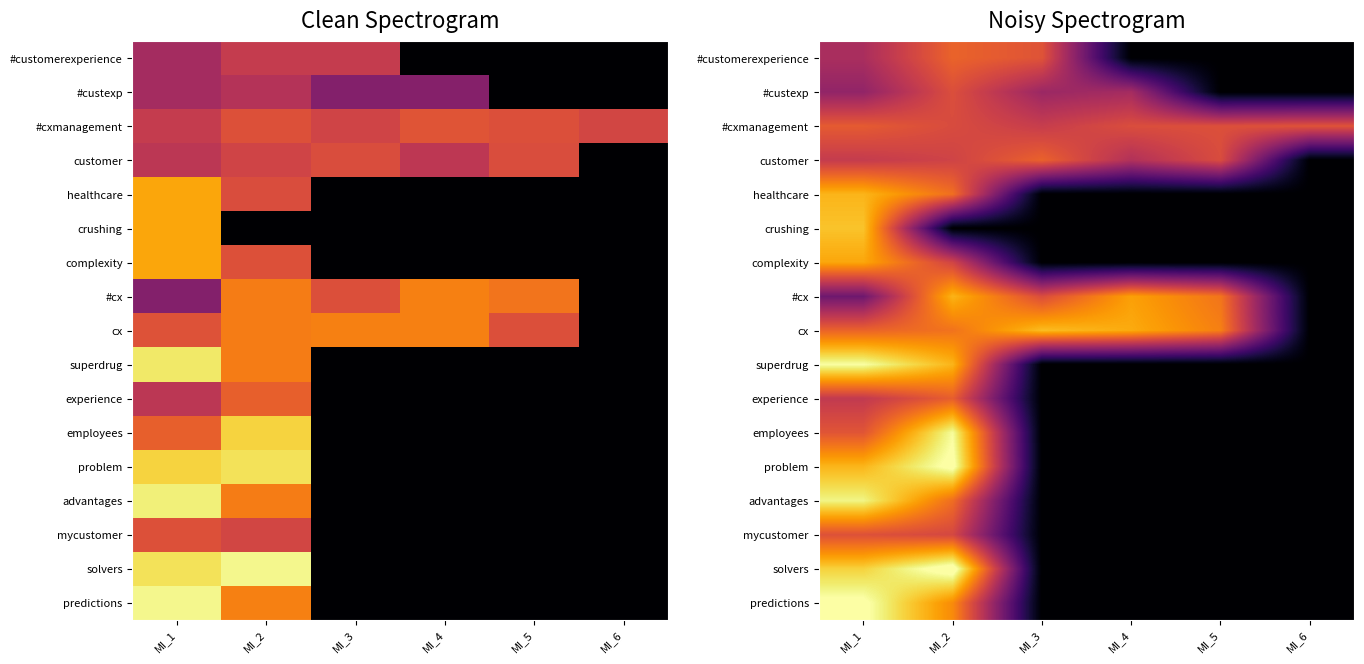

What is the total value across all series at MI_4?

8.1